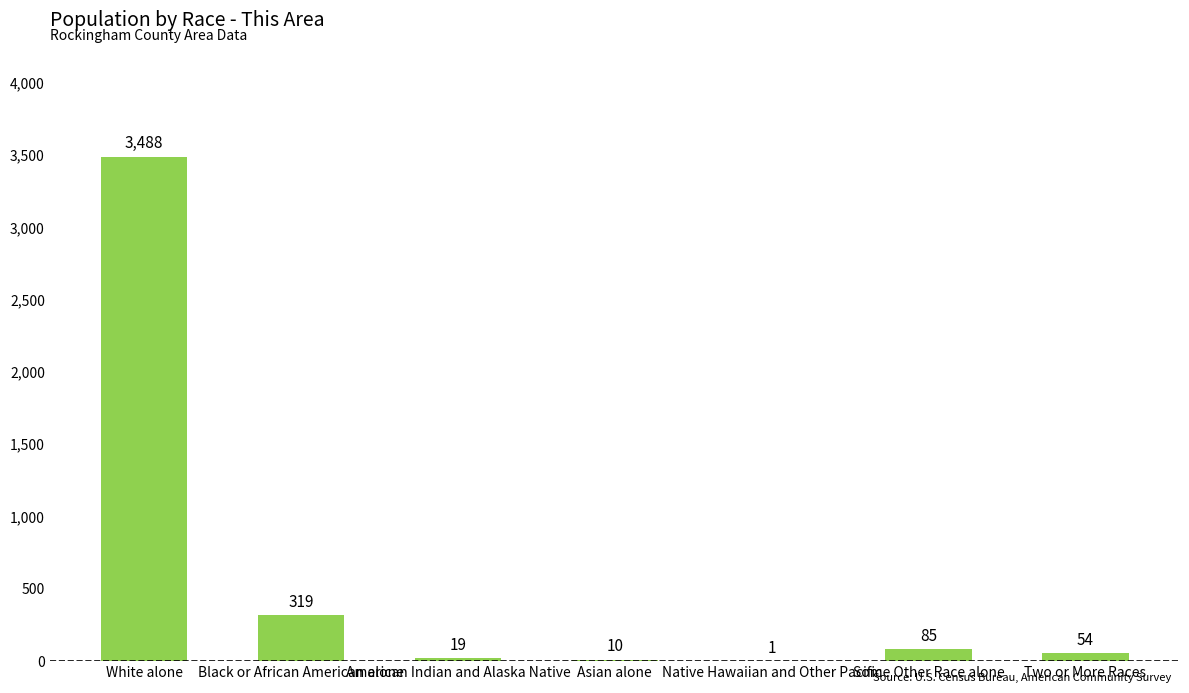

Is it true that the value at Two or More Races is 54?

True